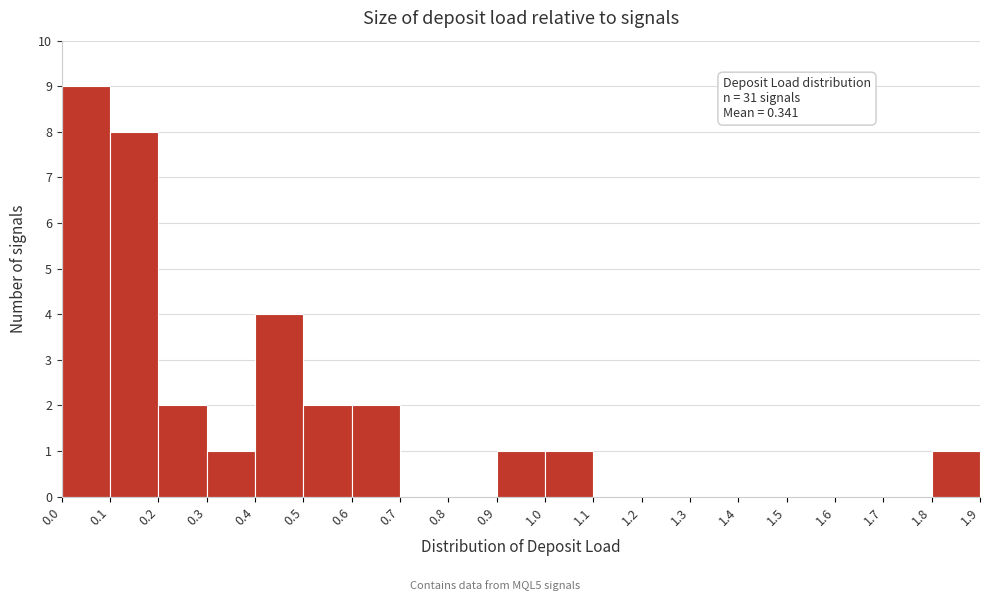

Over which range of the x-axis is the bar tallest?

0.0 to 0.1